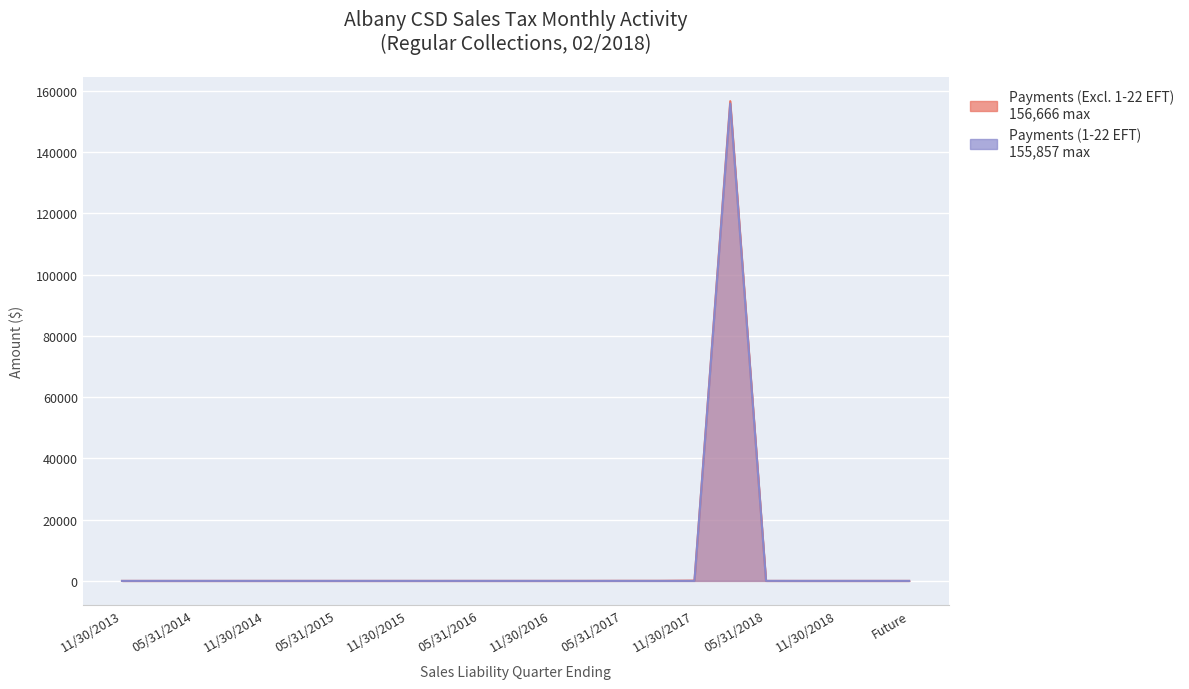

Where do Payments (1-22 EFT) and Payments (Excl. 1-22 EFT) first cross each other?

05/31/2018 and 02/28/2018